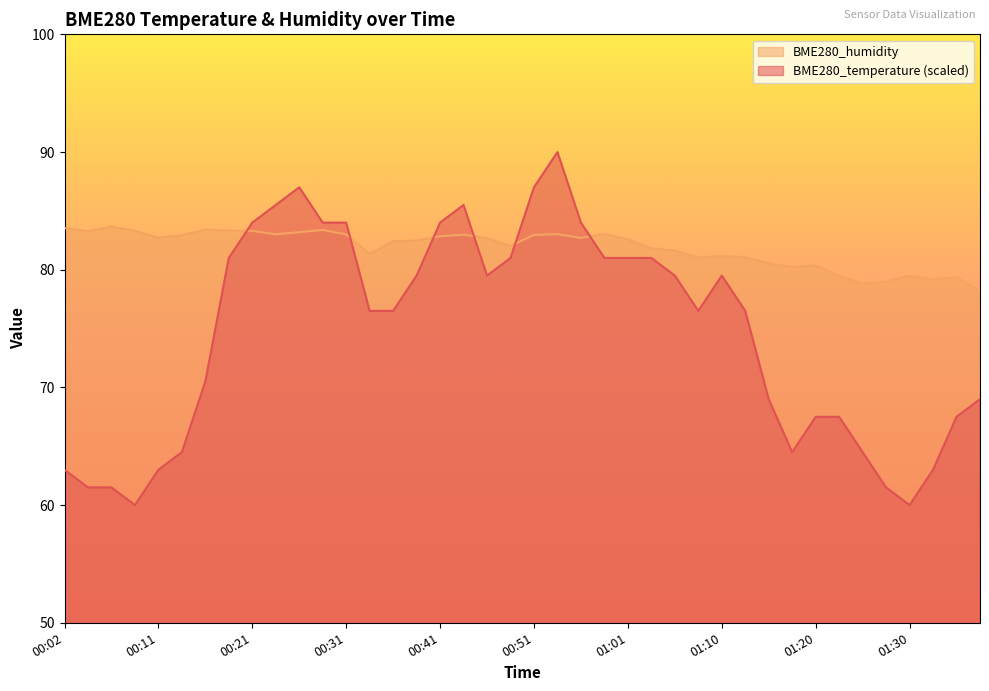

What is the spread (max minus min) of values at 00:11?

19.7